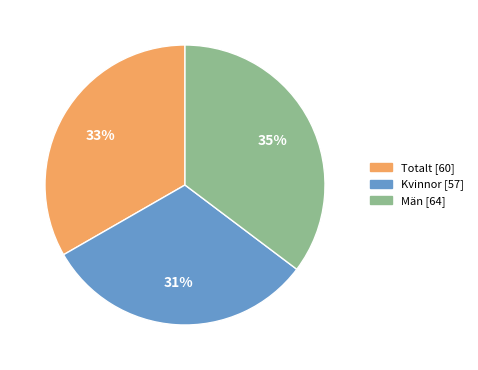

How many segments does this pie chart have?

3